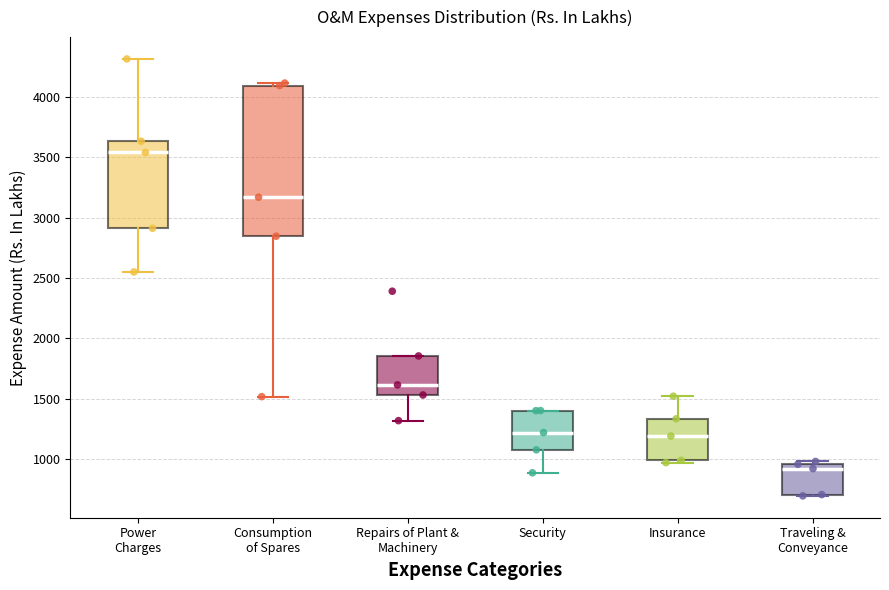

Reading left to right, transcribe this box plot: for each box, give where its median line is, the range the box spans, and where its two whiskers end, as read against the y-axis. The values are not printed on the chart, so give them approximately, as read against the axis.

Power Charges: median 3550, box 2900 to 3650, whiskers 2550 to 4300
Consumption of Spares: median 3150, box 2850 to 4100, whiskers 1500 to 4100 (just above the box's upper edge)
Repairs of Plant & Machinery: median 1600, box 1550 to 1850, whiskers 1300 to 1850
Security: median 1200, box 1100 to 1400, whiskers 900 to 1400
Insurance: median 1200, box 1000 to 1350, whiskers 950 to 1500
Traveling & Conveyance: median 900, box 700 to 950, whiskers 700 to 1000